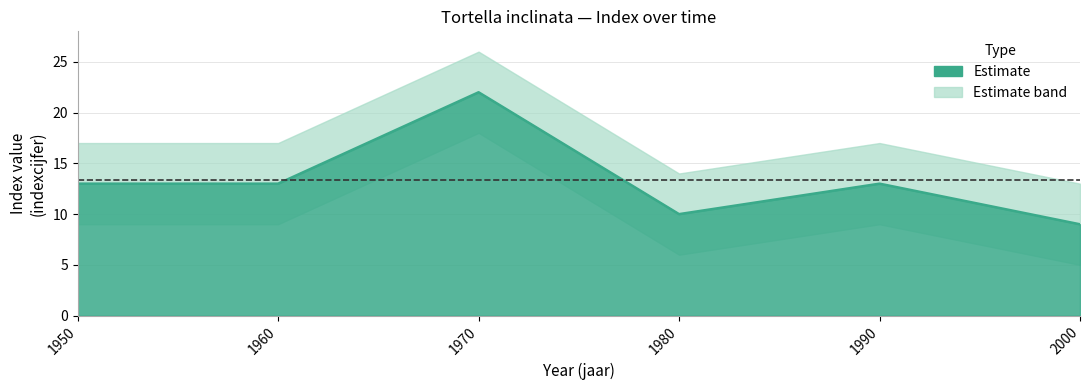

Which label corresponds to the smallest value in the chart?

2000